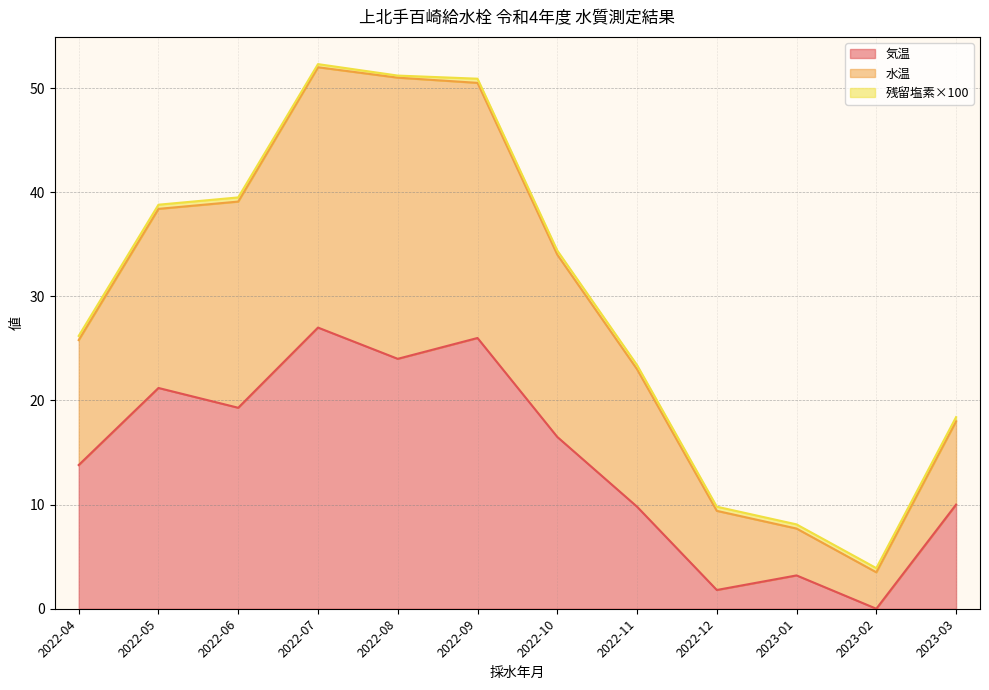

The value of 気温 at 2022-06 is 8.7. True or false?

False